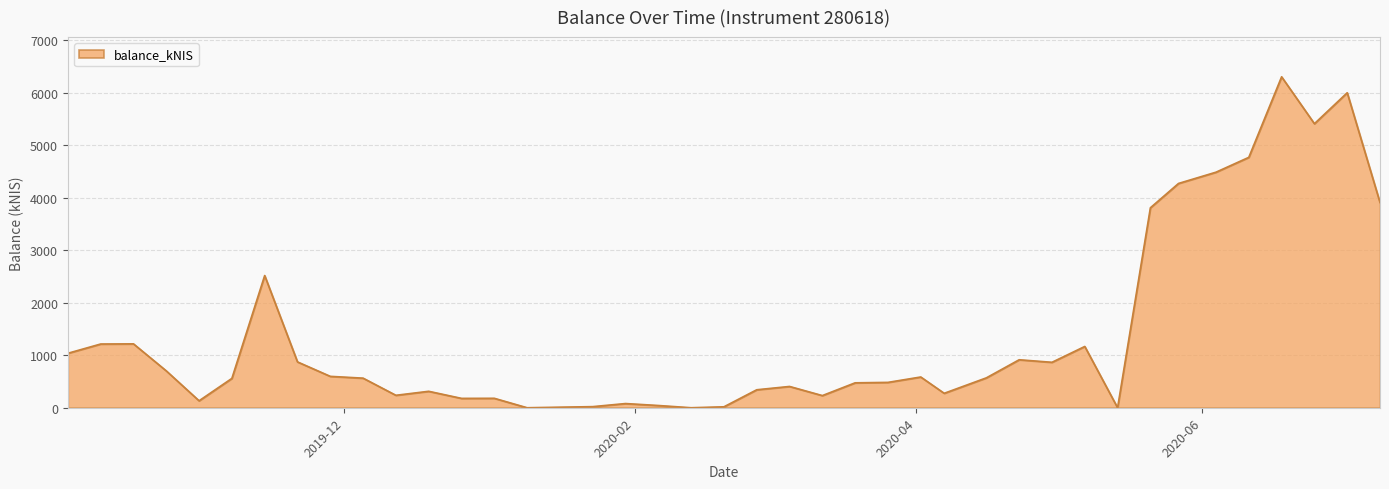

What is the maximum value shown in the chart?

6302.4